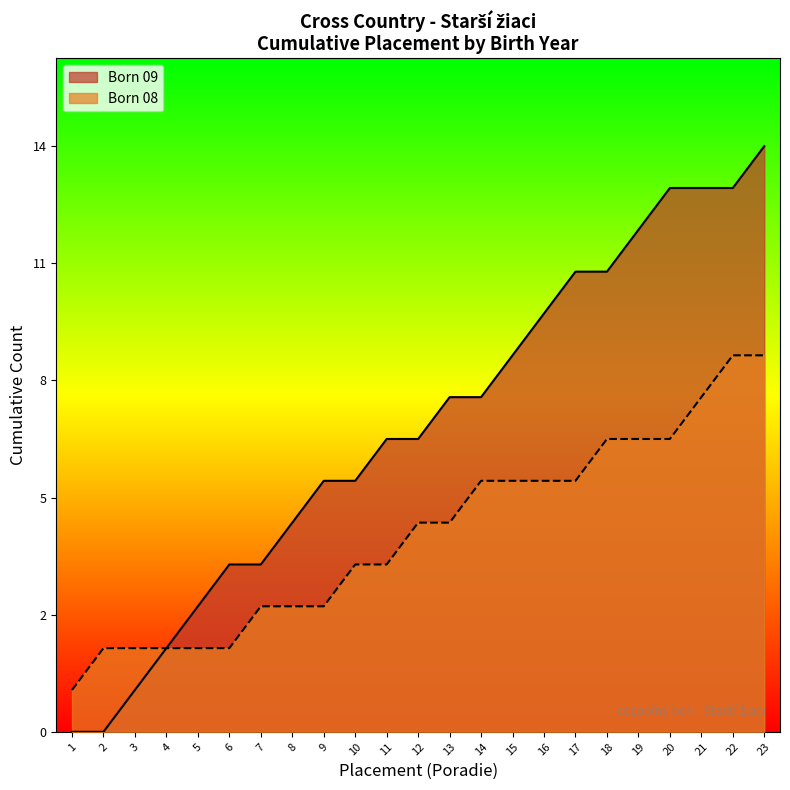

The chart shows a value of 3 at 09. True or false?

False